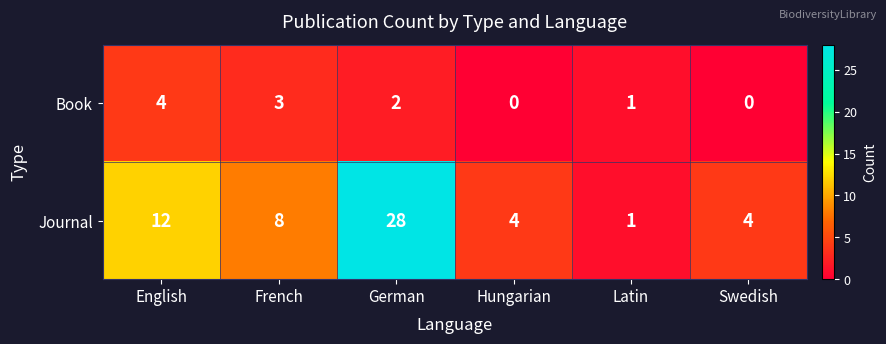

Which series has the largest range (max minus min)?

Journal